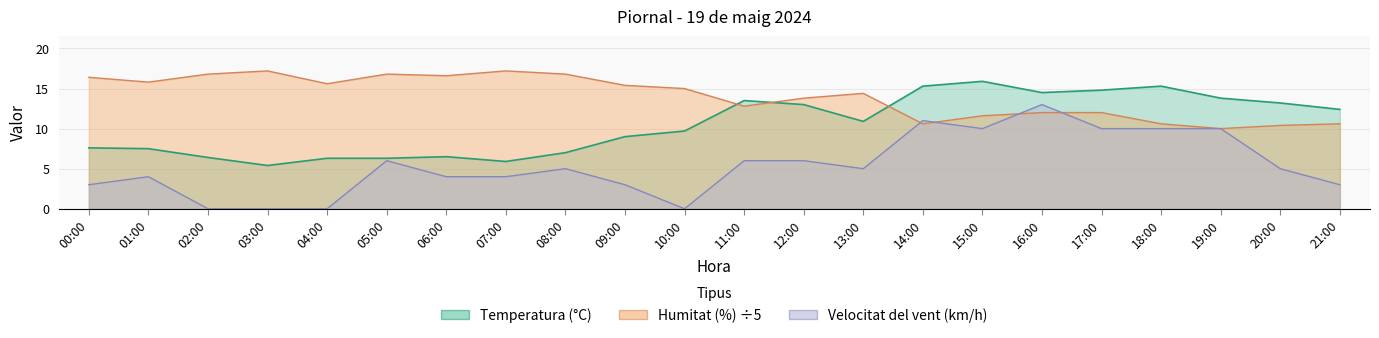

What is the difference between the highest and lowest values at 18:00?

5.3